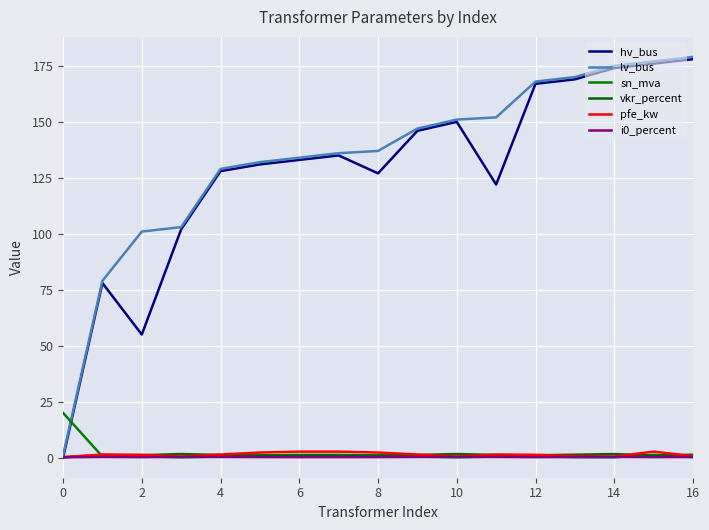

How many times do hv_bus and vkr_percent cross each other?

1